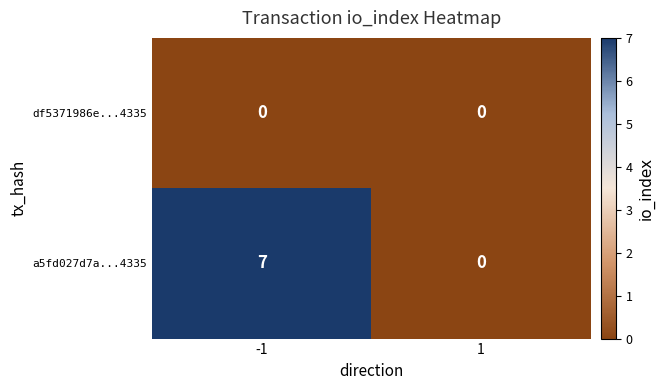

Which series has the largest total across all categories?

a5fd027d7a...4335